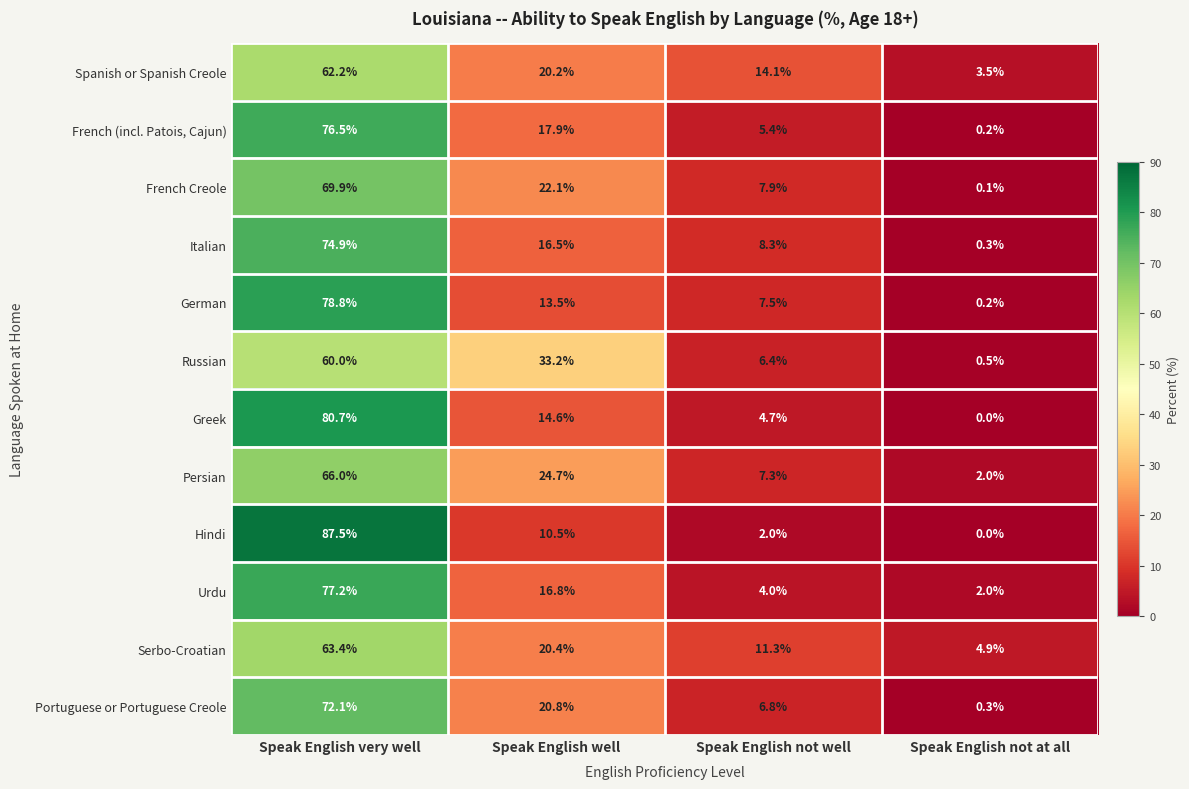

Count the number of categories in the chart.

4